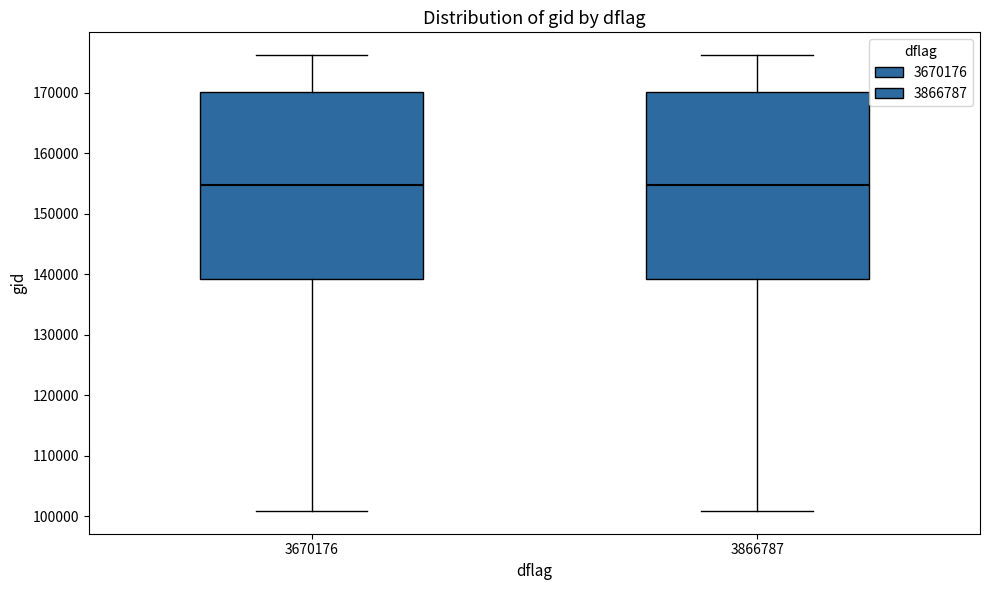

Reading left to right, transcribe this box plot: for each box, give where its median line is, the range the box spans, and where its two whiskers end, as read against the y-axis. The values are not printed on the chart, so give them approximately, as read against the axis.

3670176: median 155000, box 139000 to 170000, whiskers 101000 to 176000
3866787: median 155000, box 139000 to 170000, whiskers 101000 to 176000